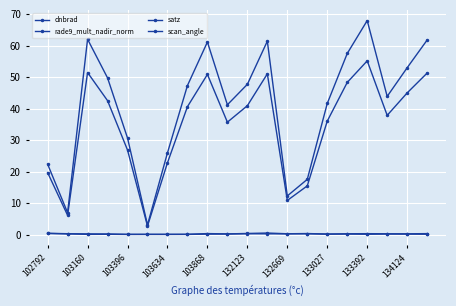

At which category does satz reach its first local valley?

103160